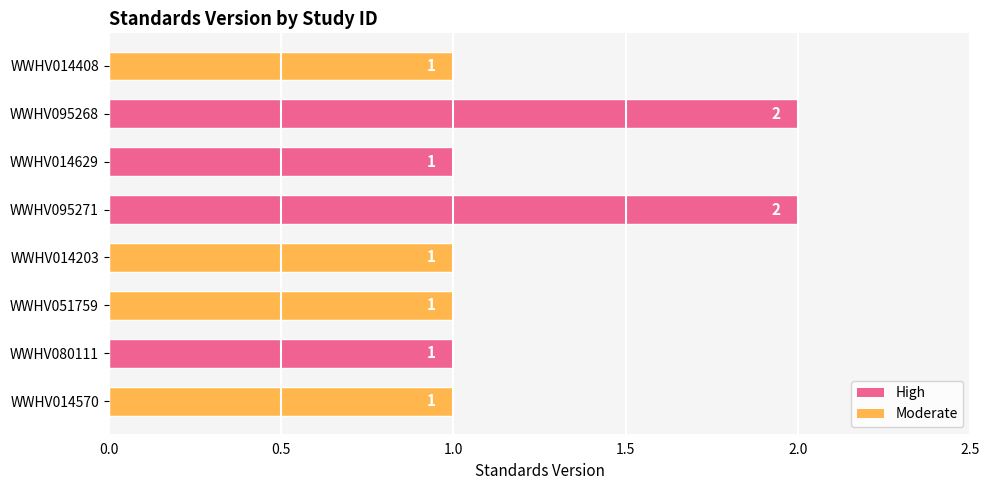

Between WWHV014408 and WWHV095268, which is larger?

WWHV095268